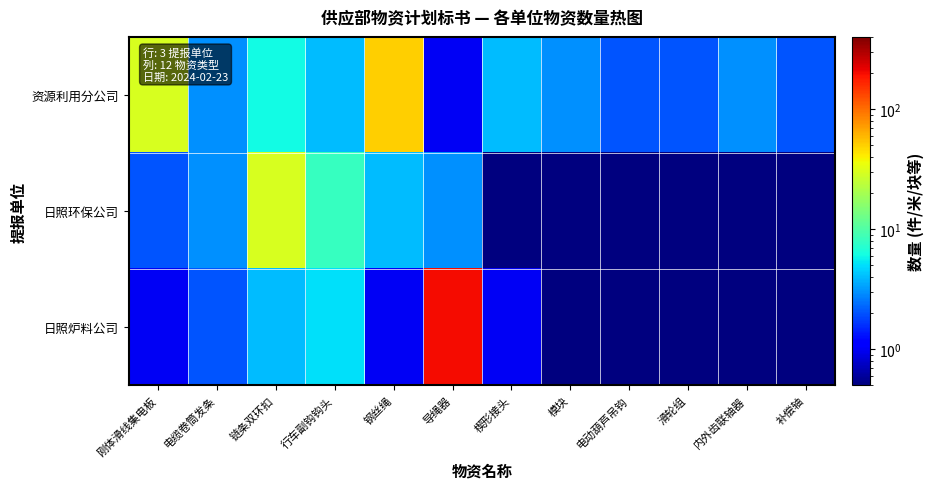

Rank the series at 内外齿联轴器 from highest to lowest value.

资源利用分公司, 日照环保公司, 日照炉料公司